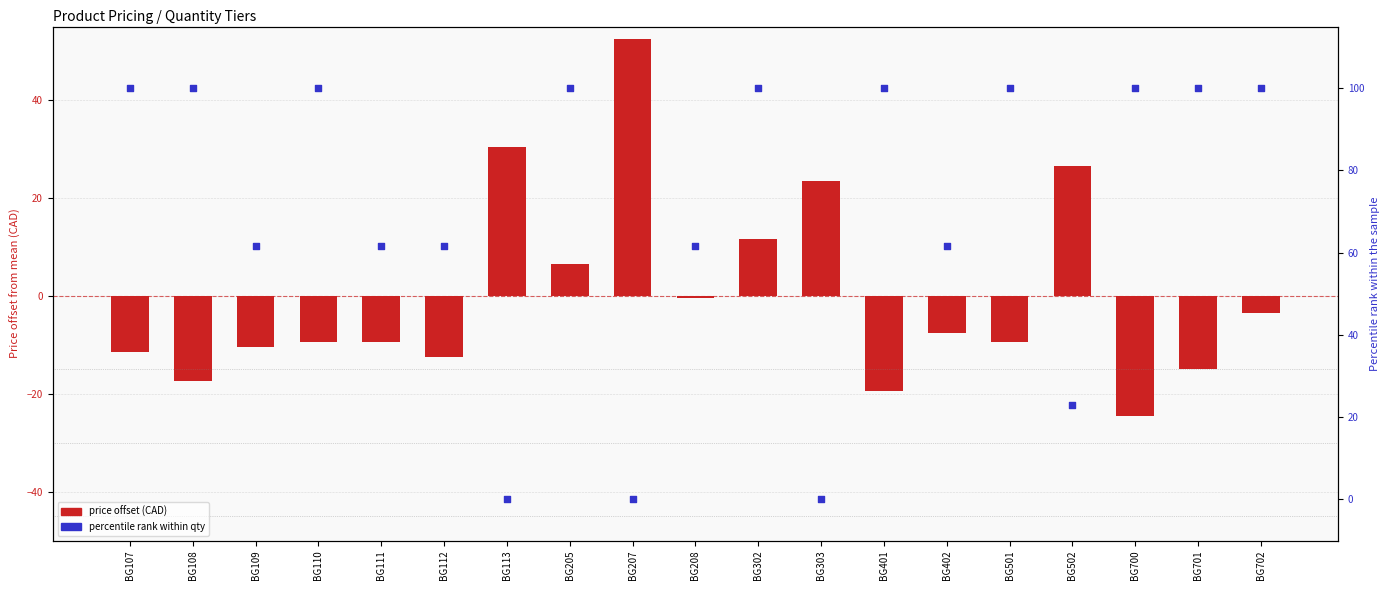

What are all the series names shown in the legend?

price offset (CAD), percentile rank within qty